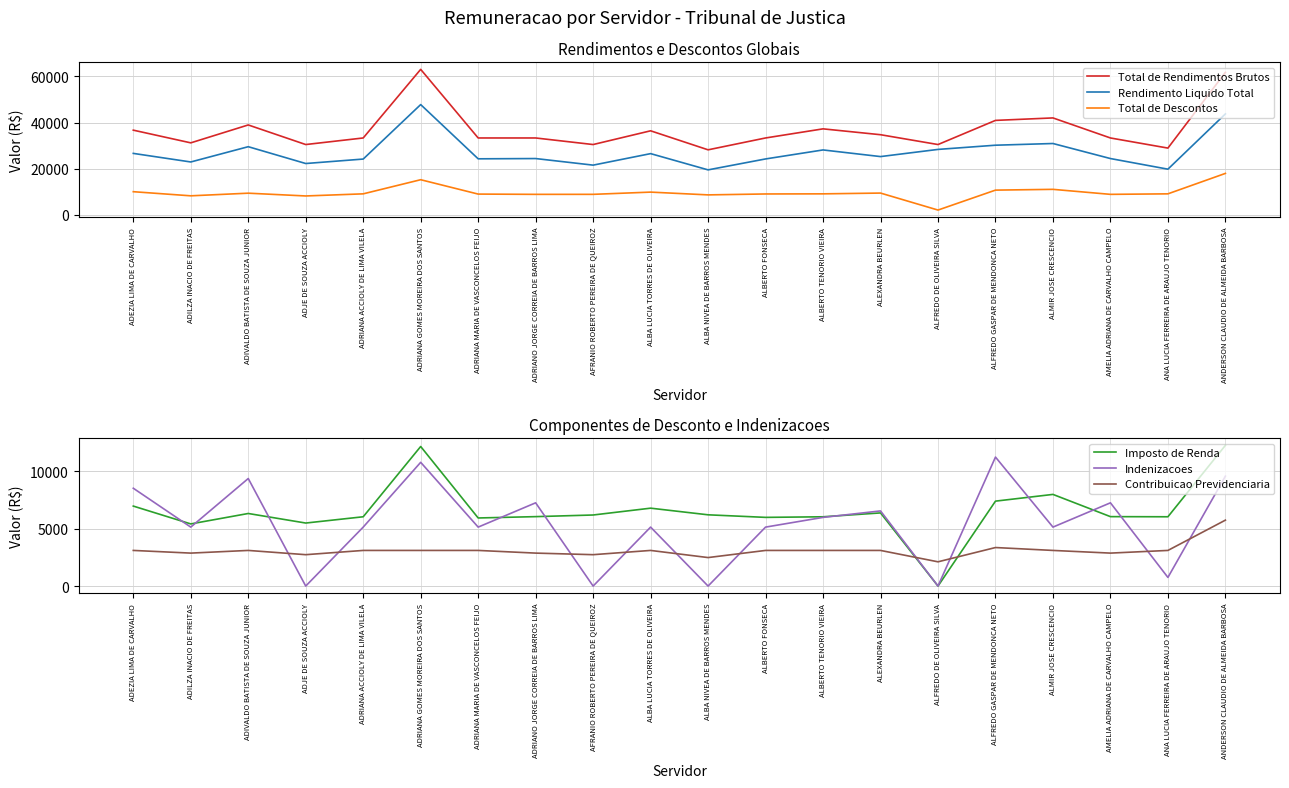

Which series changed the most between ALBA NIVEA DE BARROS MENDES and ALFREDO GASPAR DE MENDONCA NETO?

Total de Rendimentos Brutos